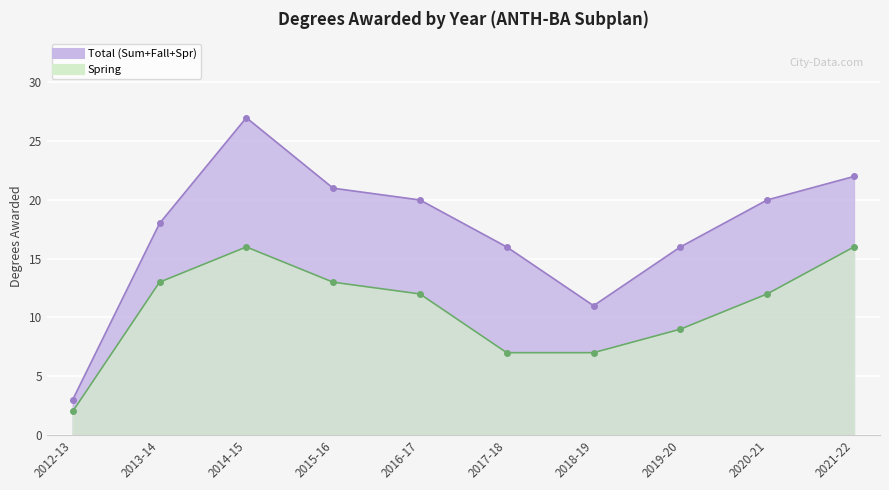

What are all the series names shown in the legend?

Total (Sum+Fall+Spr), Spring